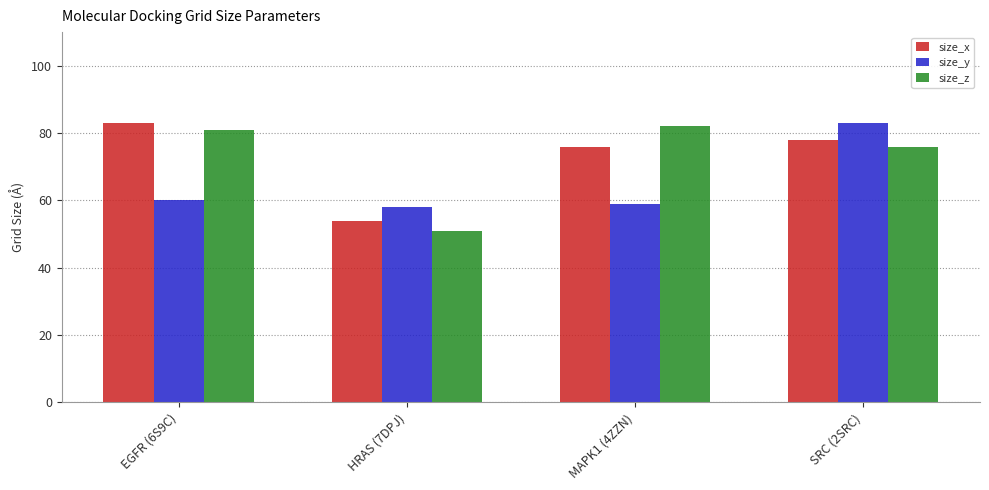

How many values in the size_y series are below 60?

2